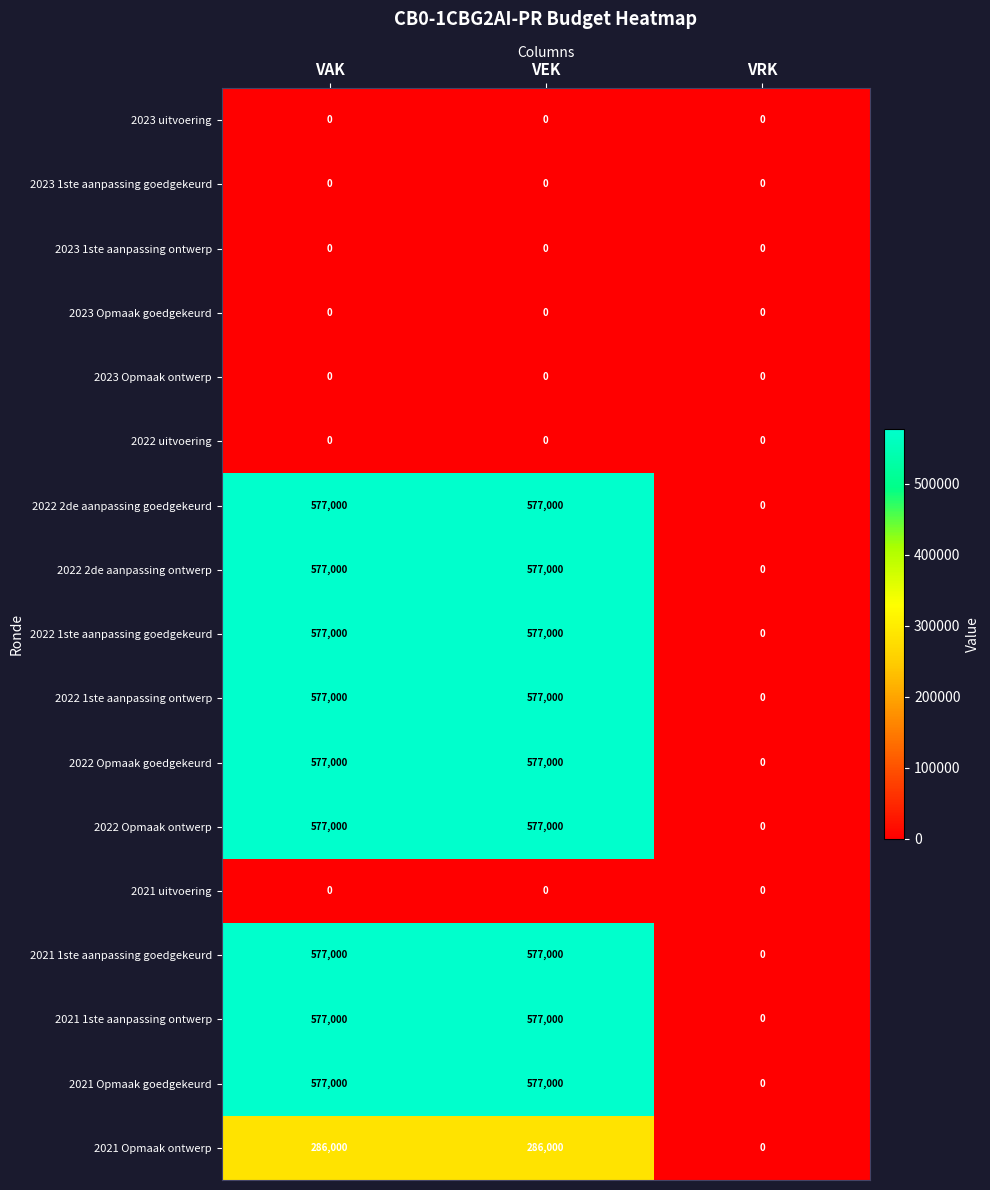

What is the sum of the 2022 2de aanpassing ontwerp values at VAK and VEK?

1154000